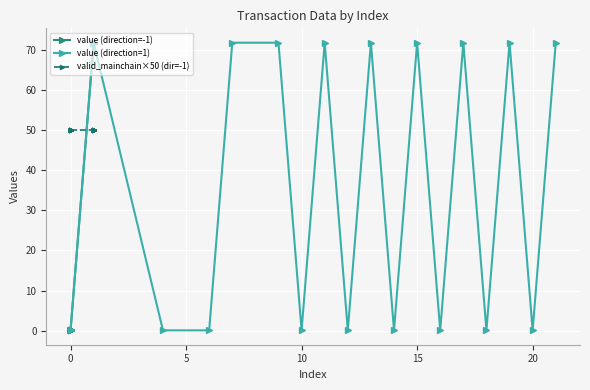

True or false: value (direction=1) has more than 1 interior local peaks.

True